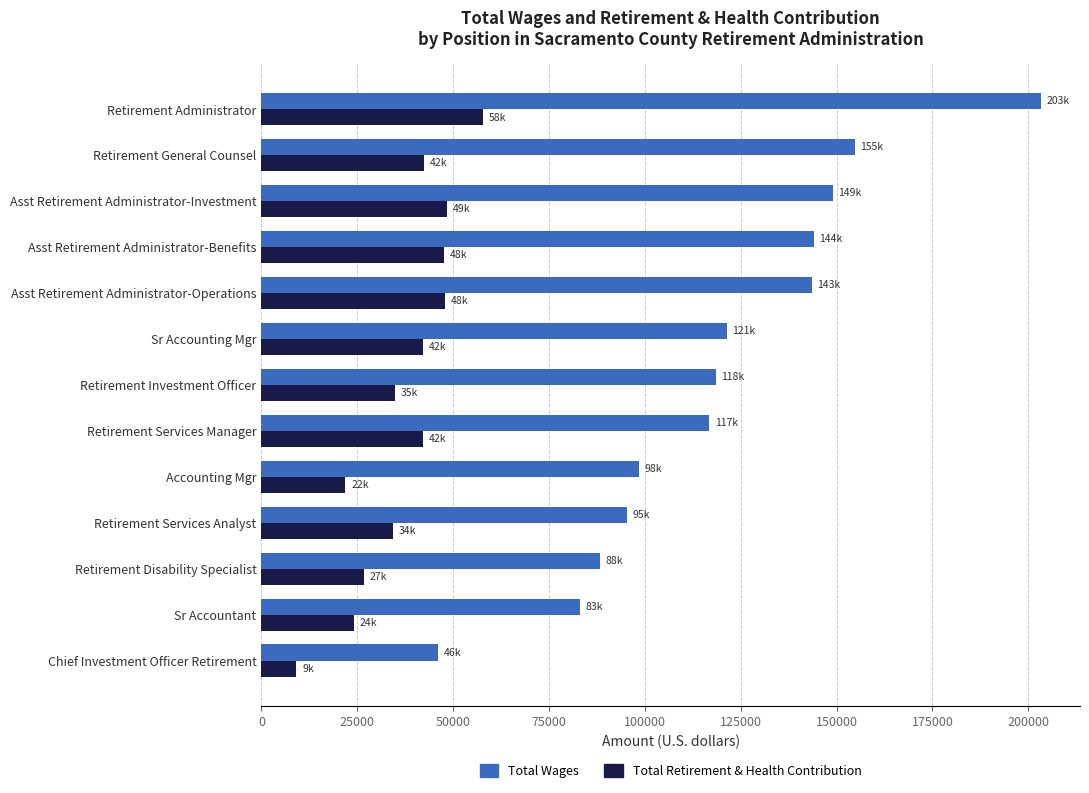

Where is Total Wages nearest to the value 124724?

Sr Accounting Mgr